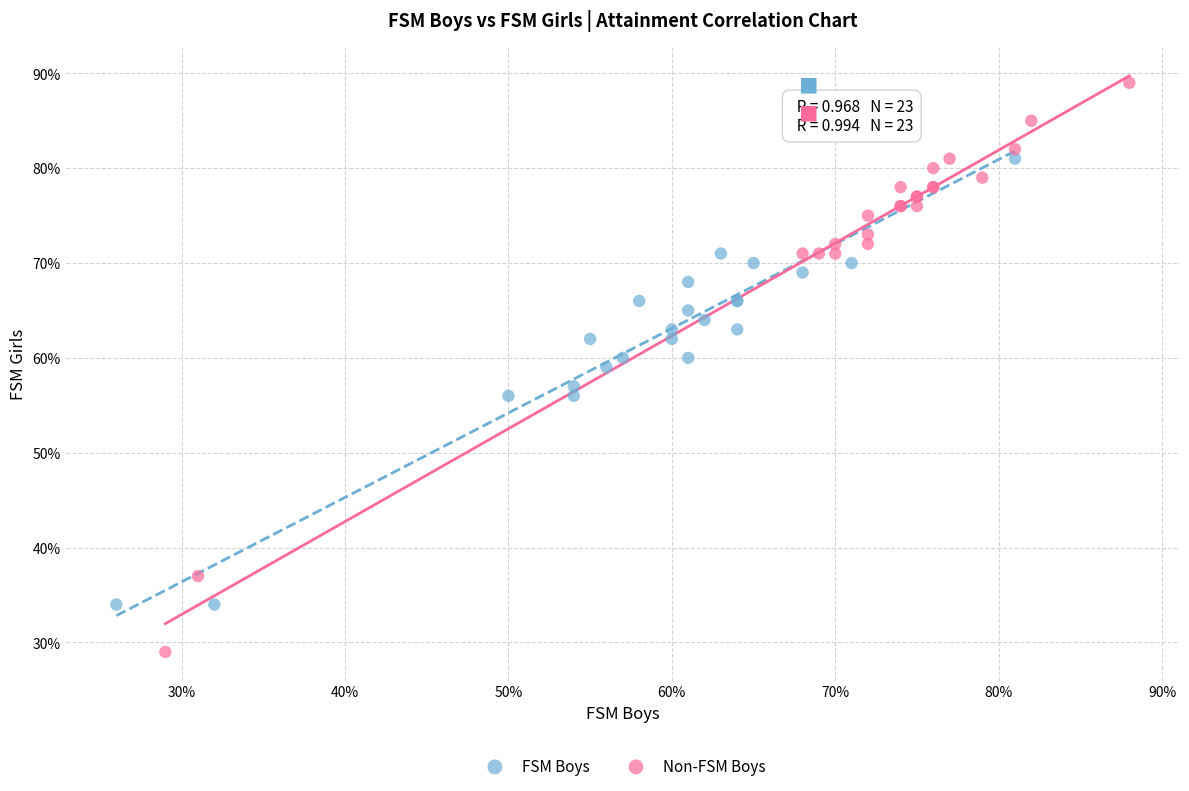

Which series contains the highest Y value?

Non-FSM Boys